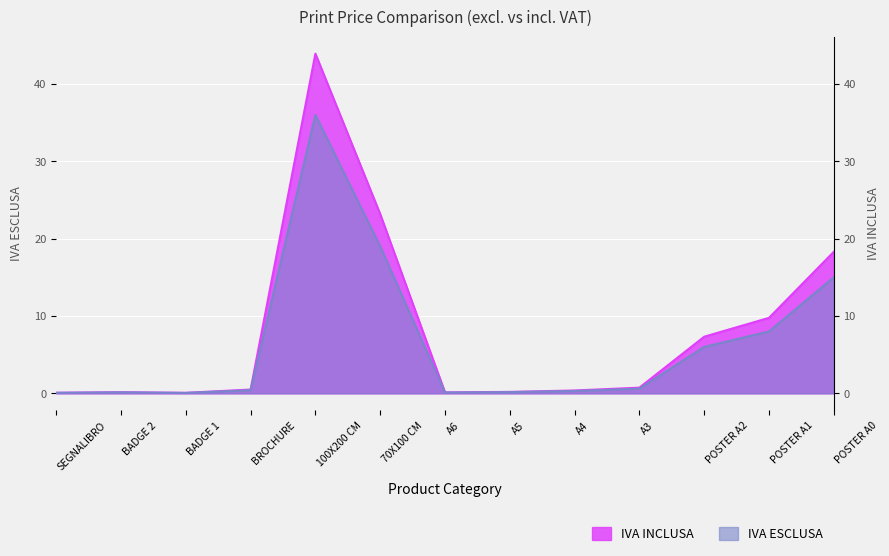

What is the sum of the IVA ESCLUSA values at BADGE 1 and SEGNALIBRO?

0.1